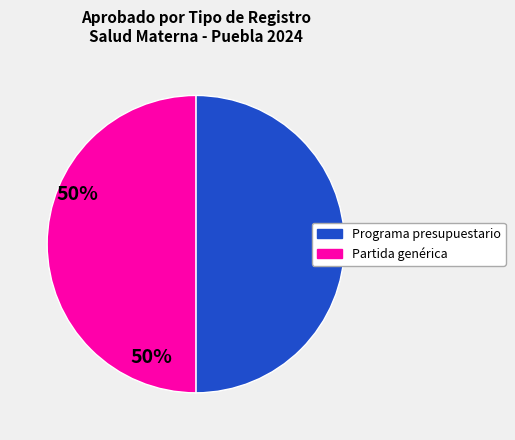

What is the ratio of the value at Partida genérica to the value at Programa presupuestario?

1.0